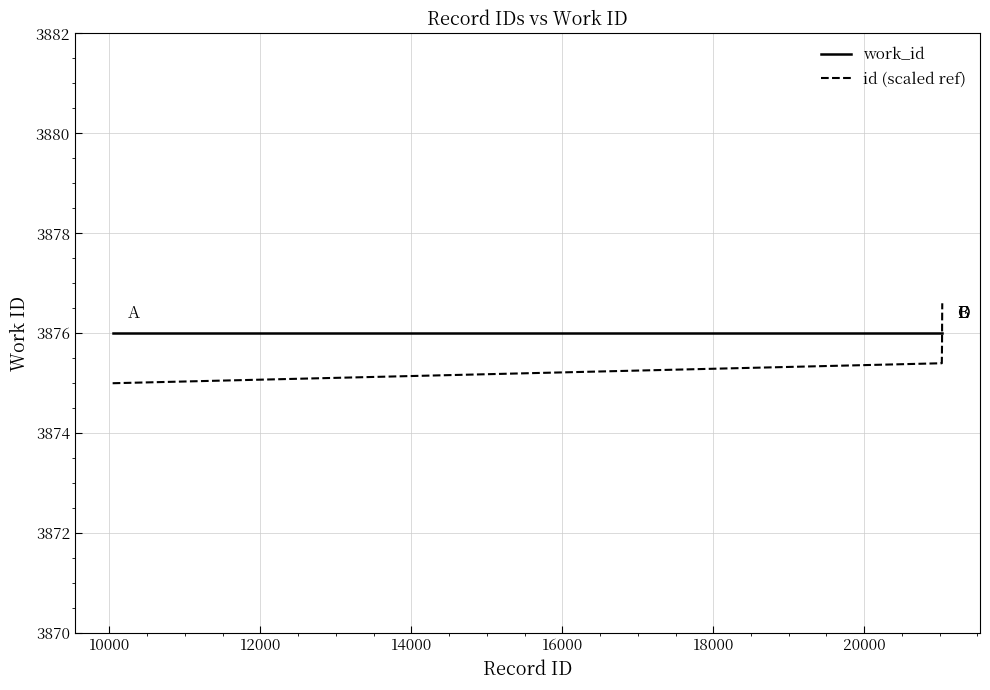

List the series in order of their peak value, lowest first.

work_id, id (scaled ref)